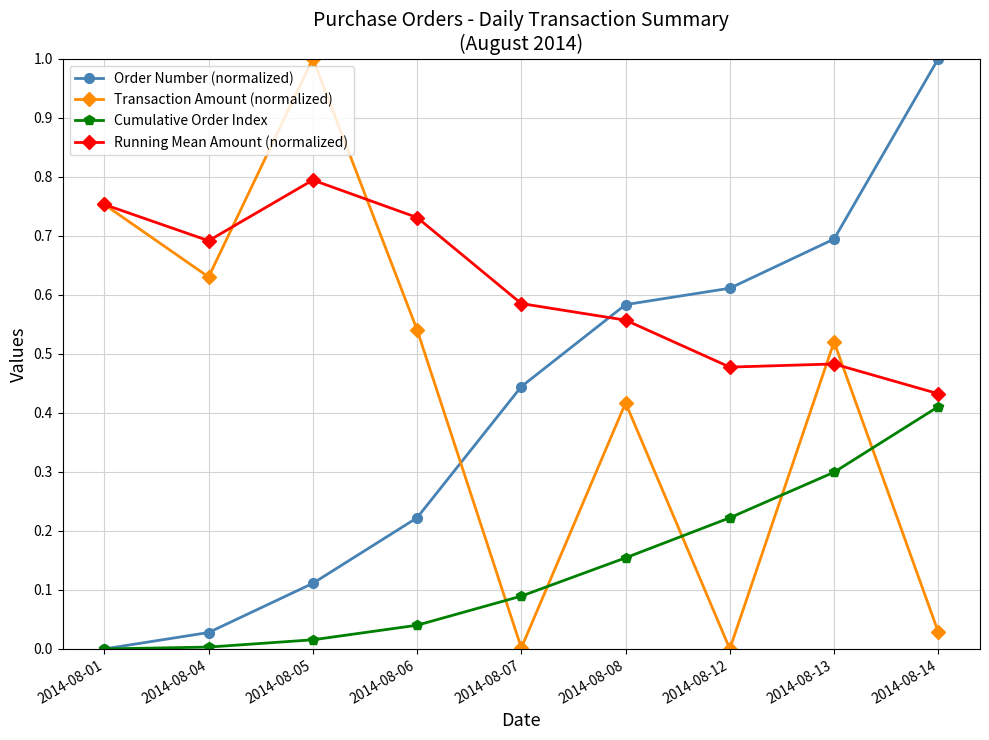

Count the number of categories in the chart.

9